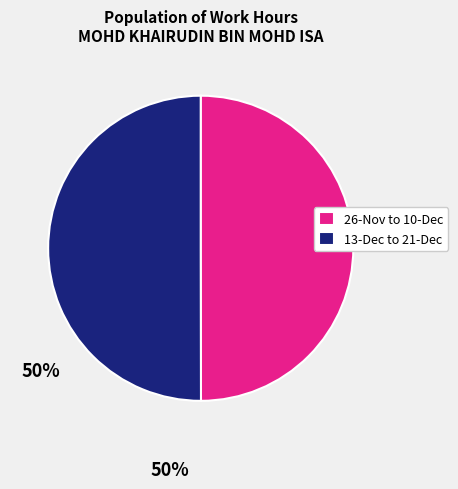

Is the sum of 13-Dec to 21-Dec and 26-Nov to 10-Dec greater than half?

Yes